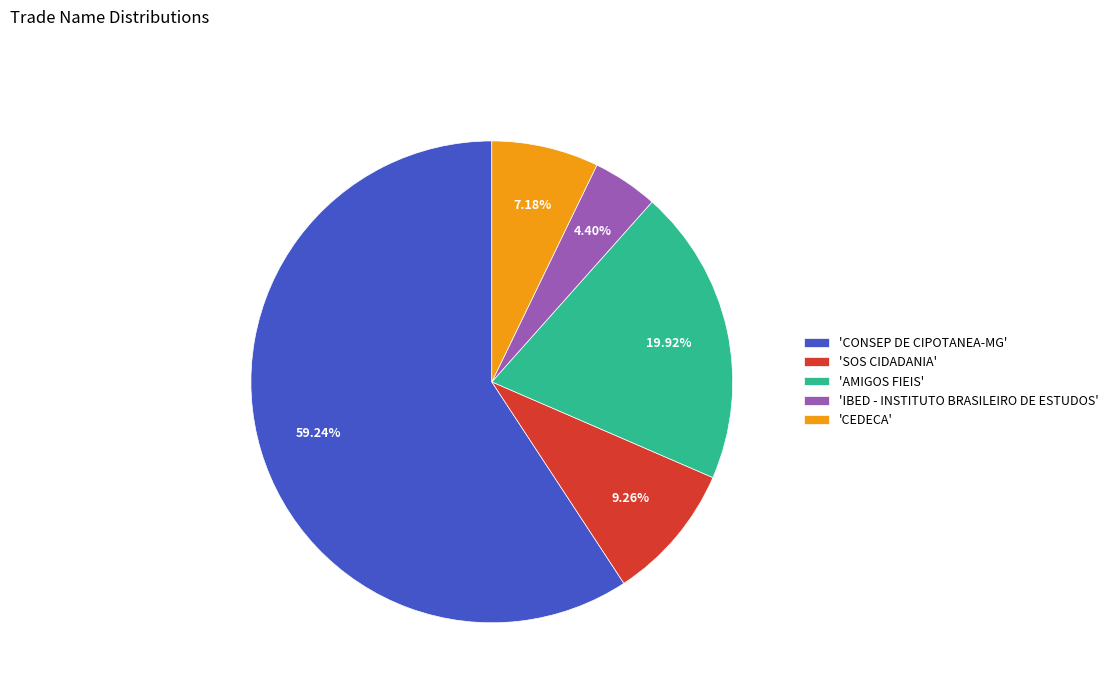

To the nearest percent, what is the difference between the largest and smallest slice percentages?

55%